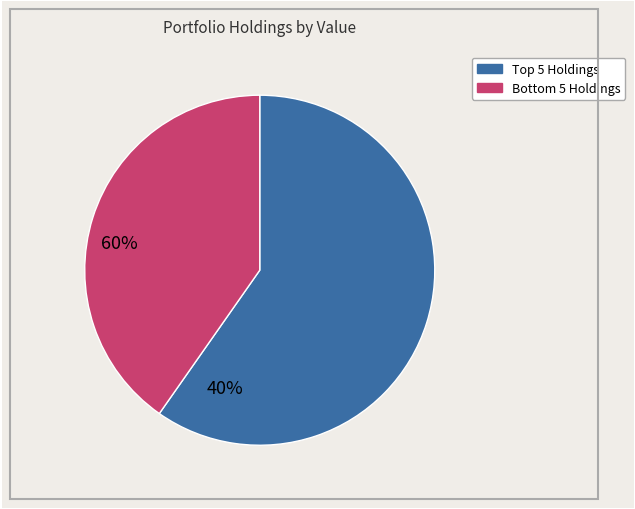

Is there a majority slice in this chart?

Yes